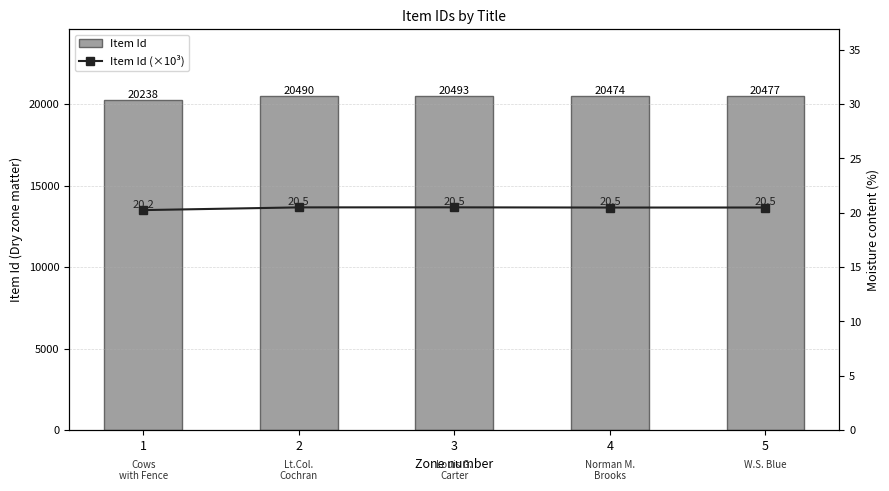

Between 3 and 4, which is larger?

3